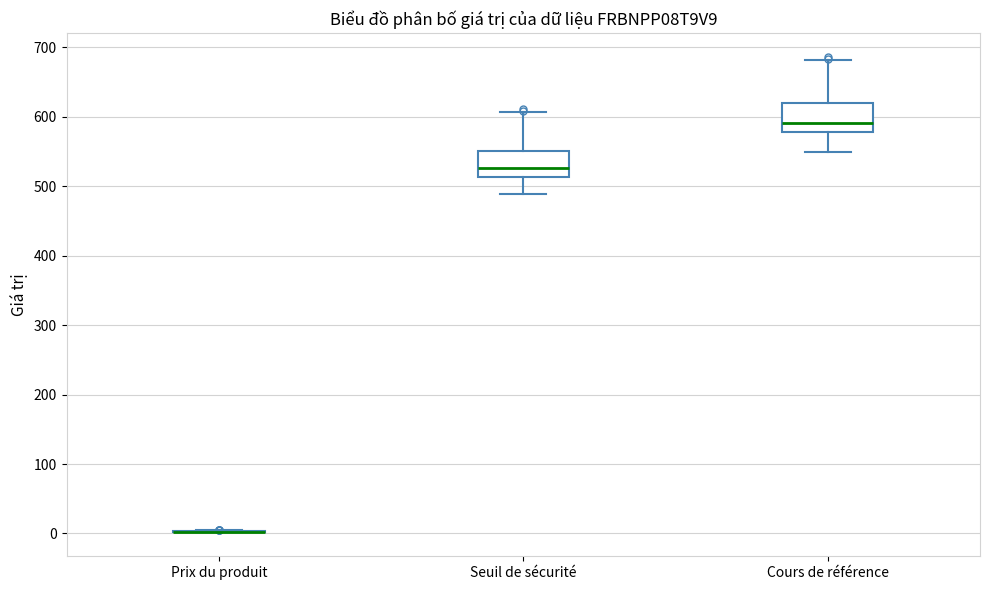

Reading left to right, transcribe this box plot: for each box, give where its median line is, the range the box spans, and where its two whiskers end, as read against the y-axis. The values are not printed on the chart, so give them approximately, as read against the axis.

Prix du produit: box collapsed to a line at 0, whiskers 0 to 0
Seuil de sécurité: median 530, box 510 to 550, whiskers 490 to 610
Cours de référence: median 590, box 580 to 620, whiskers 550 to 680